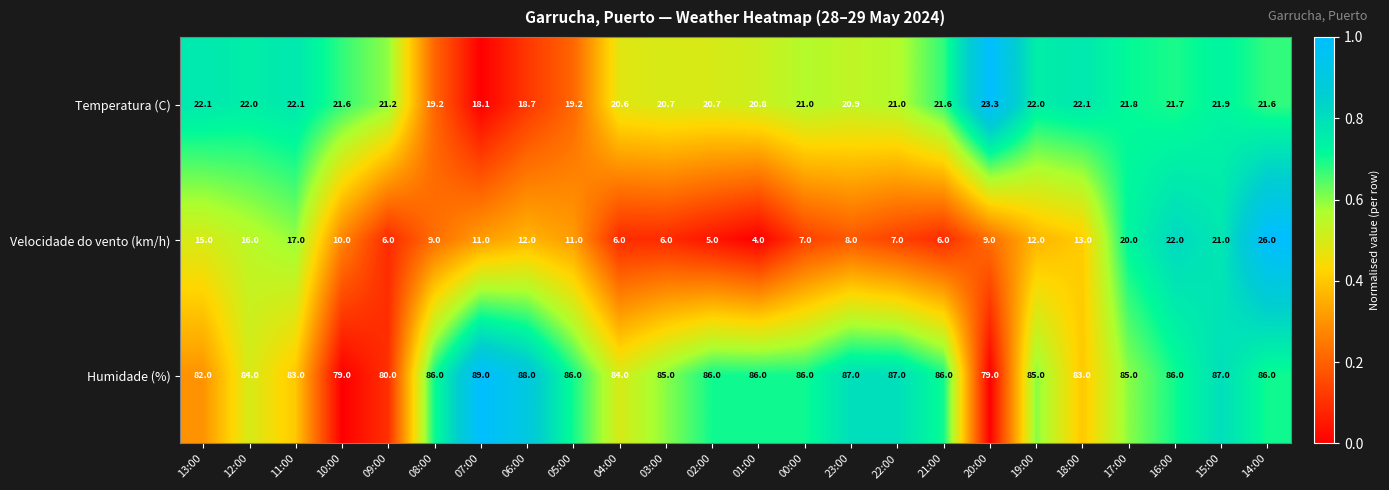

What is the sum of the Velocidade do vento (km/h) values at 05:00 and 15:00?

32.0